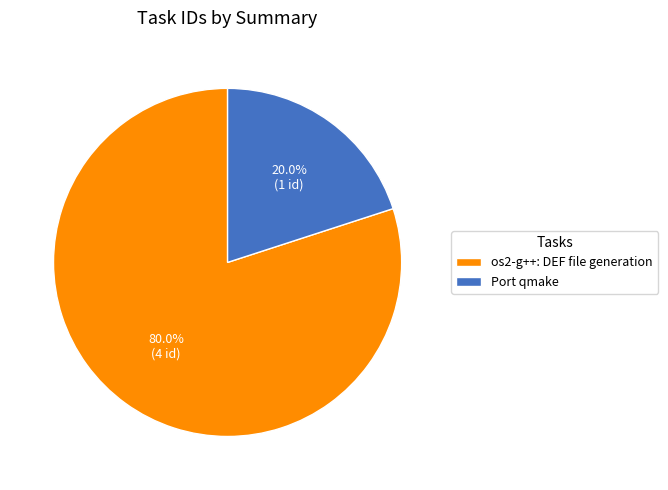

Which category has the smallest portion of the pie?

Port qmake